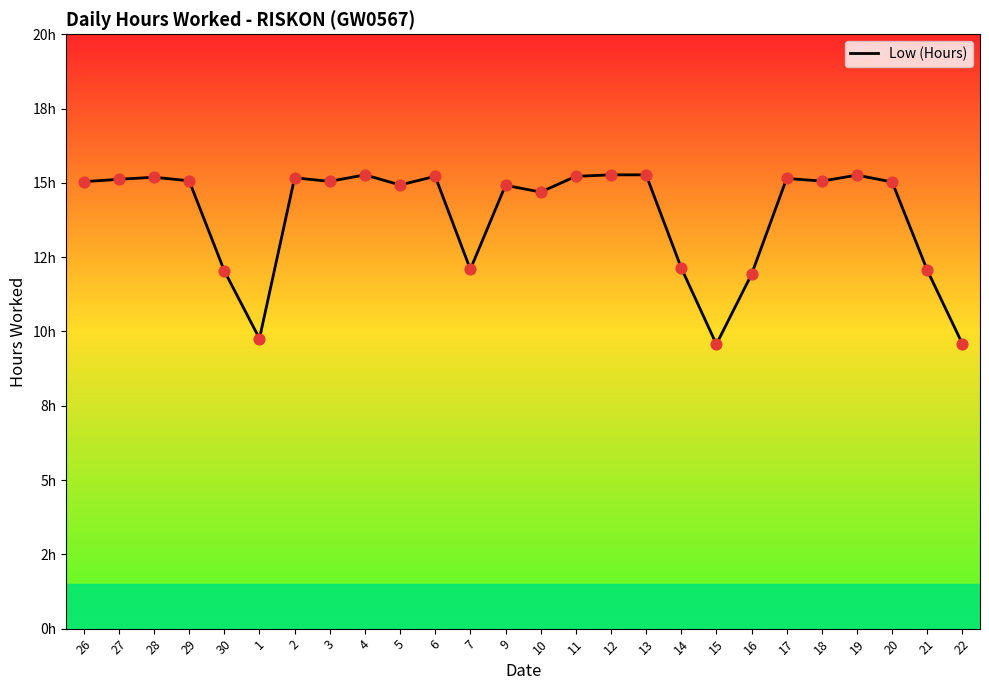

What is the change in value from 6 to 7?

-3.1